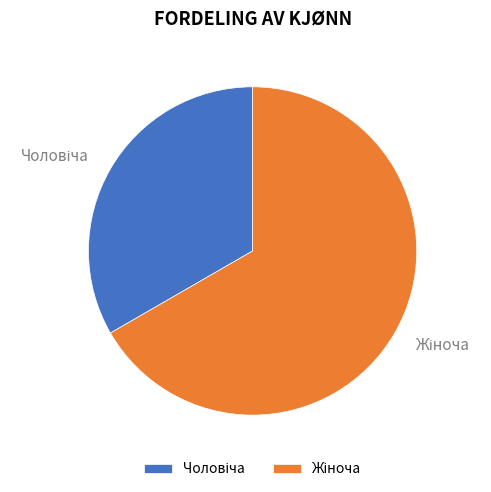

To the nearest percent, what is the average slice percentage?

50%